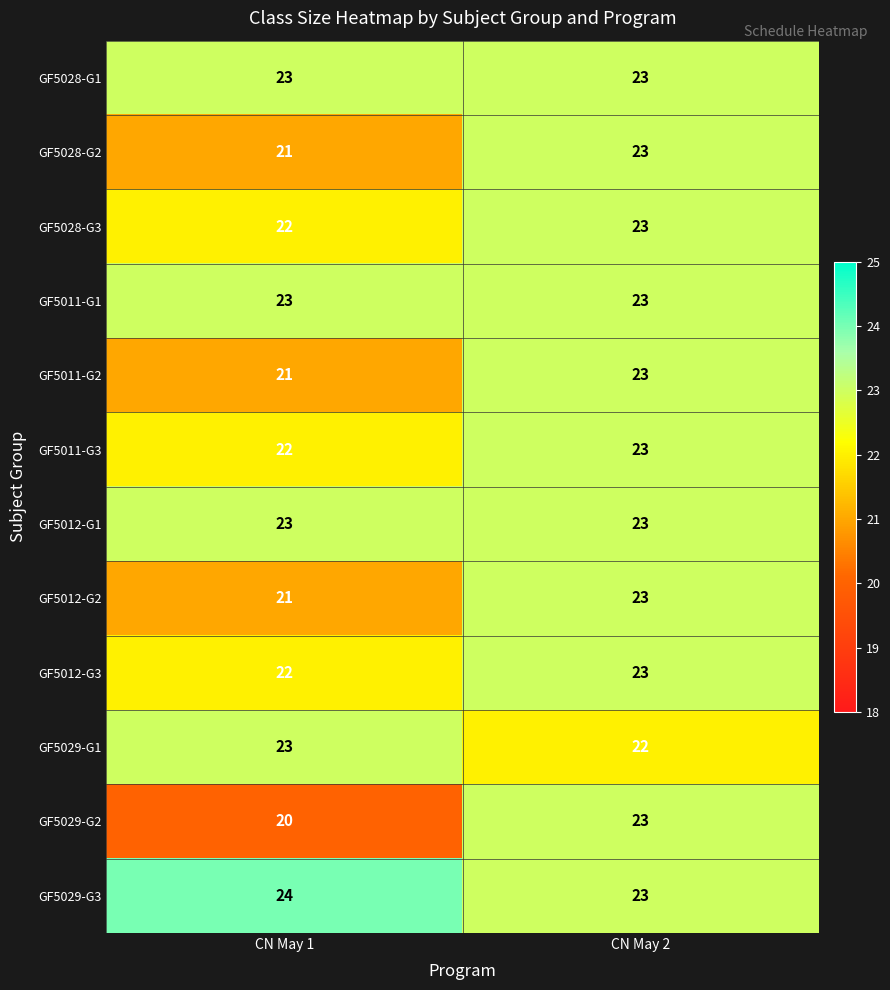

What is the difference between the highest and lowest values at CN May 2?

1